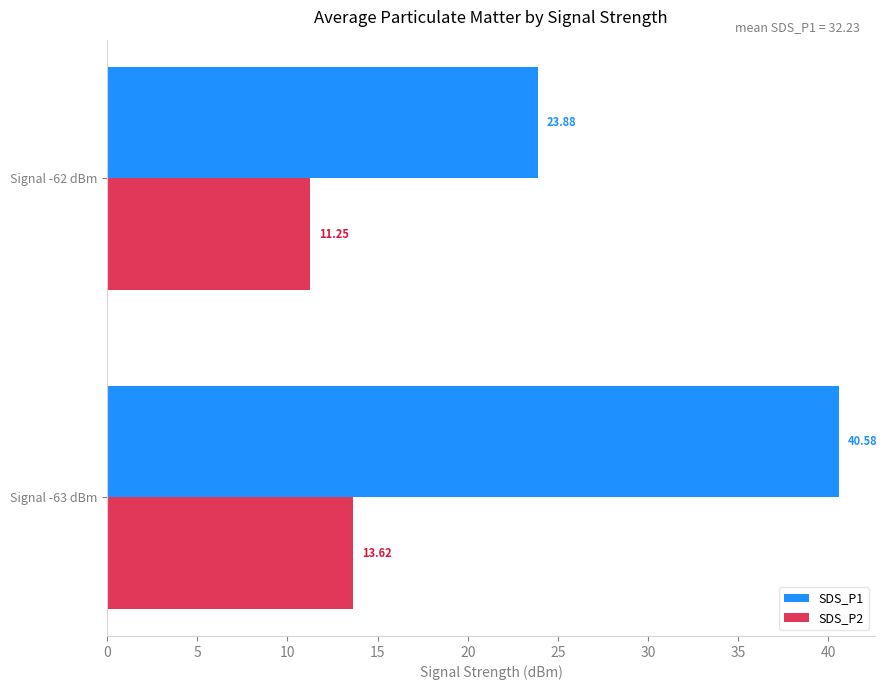

Which series changed the most between Signal -63 dBm and Signal -62 dBm?

SDS_P1